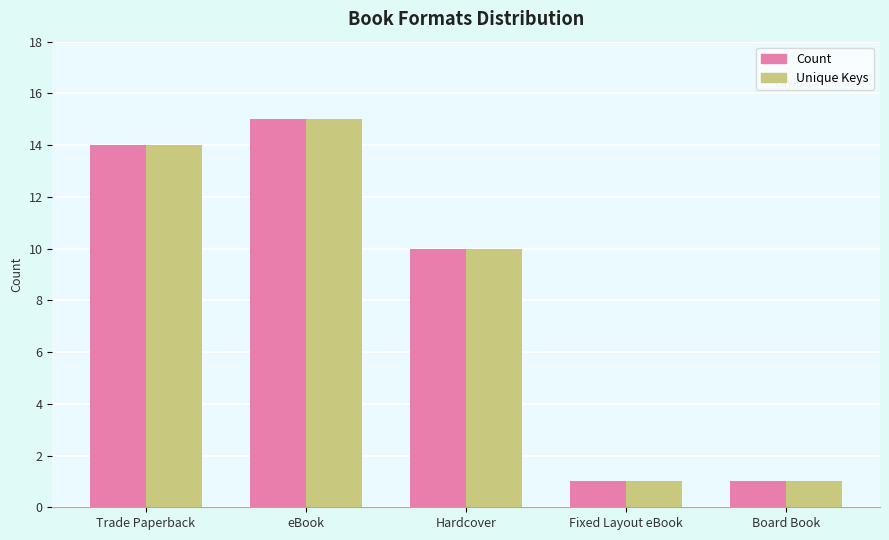

What is the difference between the maximum and second lowest values in the Unique Keys series?

14